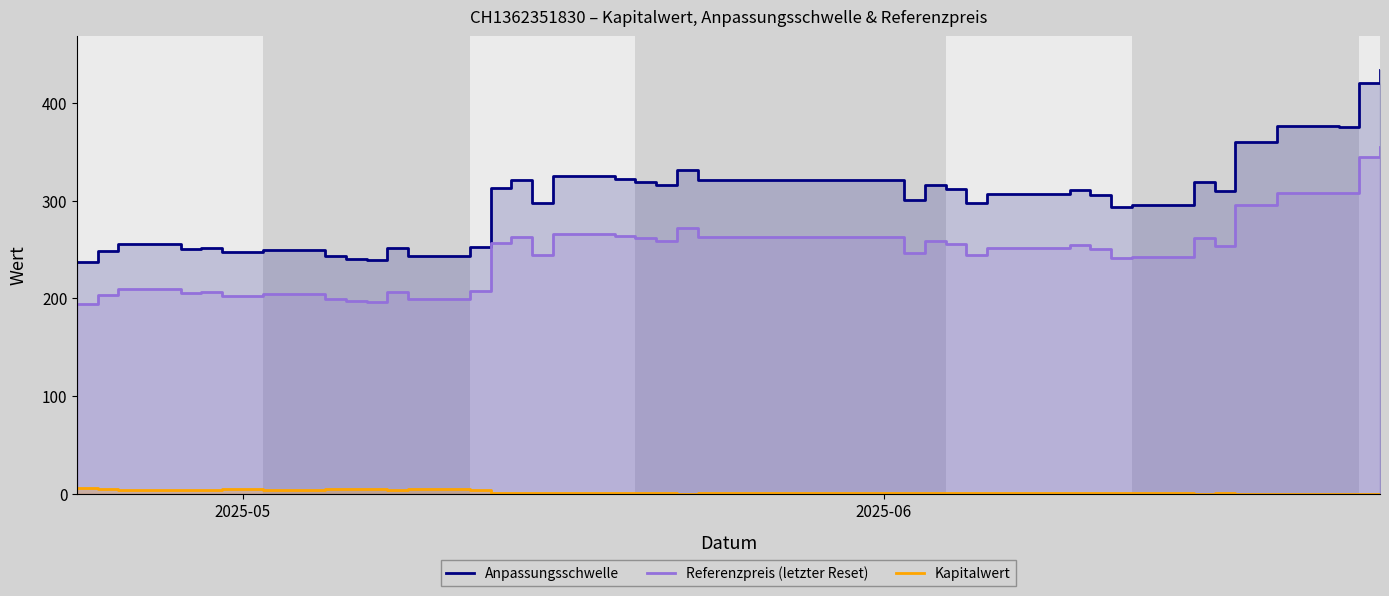

Rank the series by their average value, from highest to lowest.

Anpassungsschwelle, Referenzpreis (letzter Reset), Kapitalwert